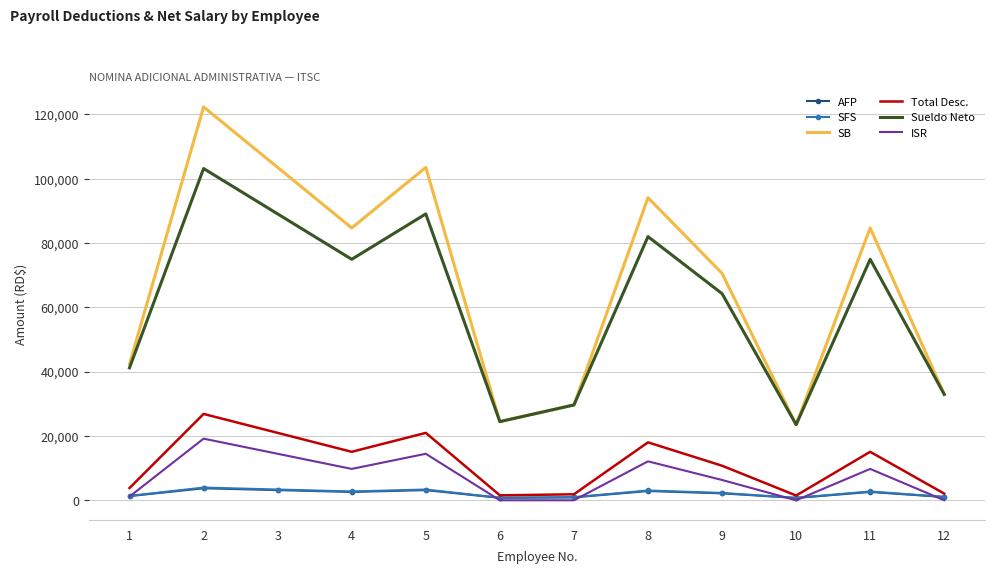

What are all the series names shown in the legend?

AFP, SFS, SB, Total Desc., Sueldo Neto, ISR